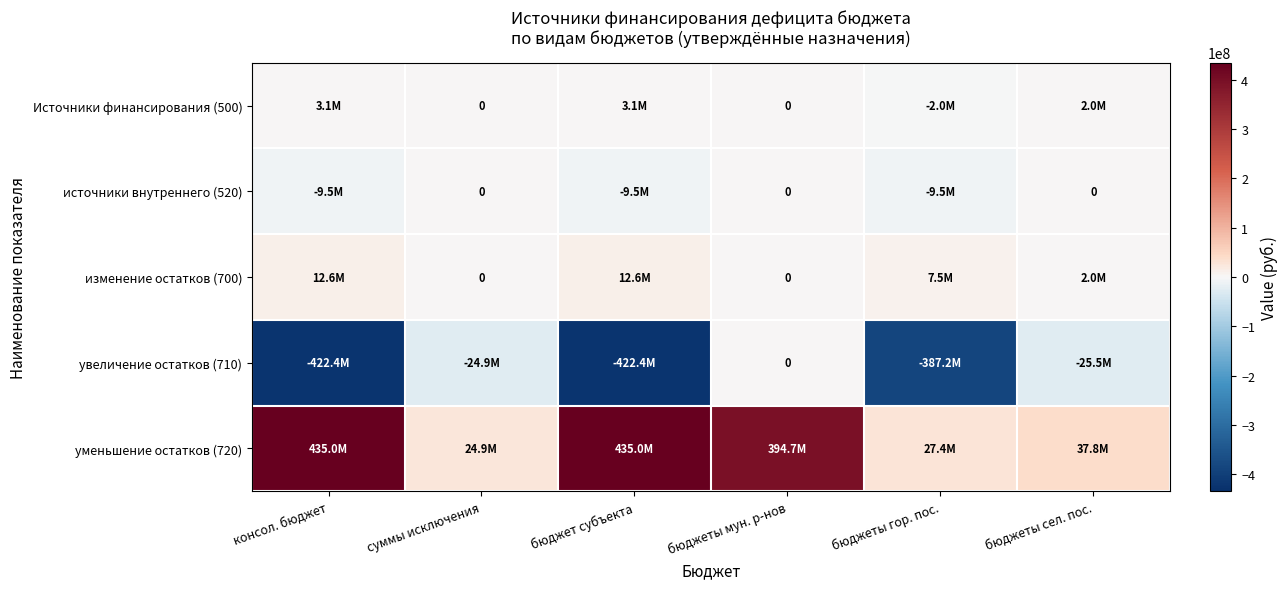

List the labels in order of увеличение остатков (710) value, smallest first.

консол. бюджет, бюджет субъекта, бюджеты гор. пос., бюджеты сел. пос., суммы исключения, бюджеты мун. р-нов